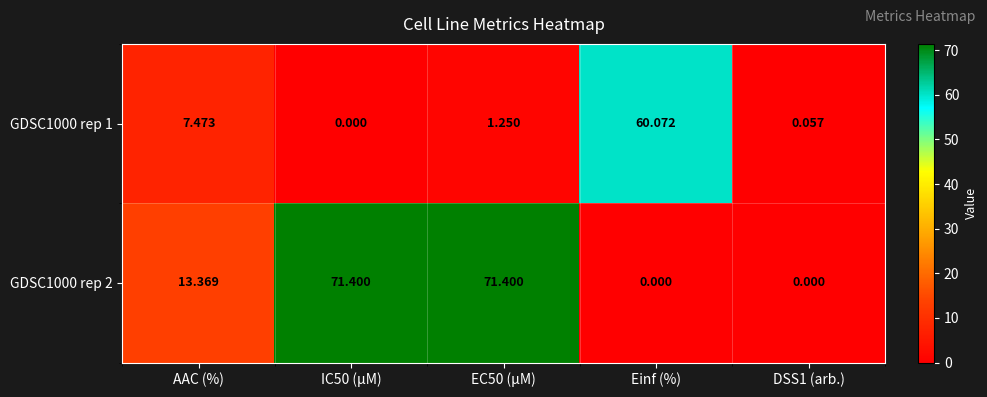

Is the value of GDSC1000 rep 2 at IC50 (µM) greater than the value of GDSC1000 rep 1 at AAC (%)?

Yes